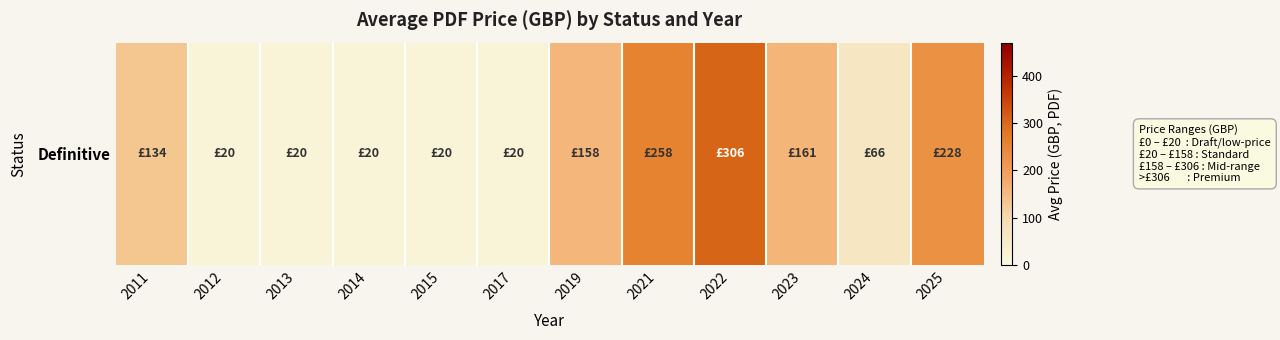

Reading left to right, extract all data points from this chart.

134.0	20.0	20.0	20.0	20.0	20.0	158.0	258.0	306.0	160.8	66.0	227.8